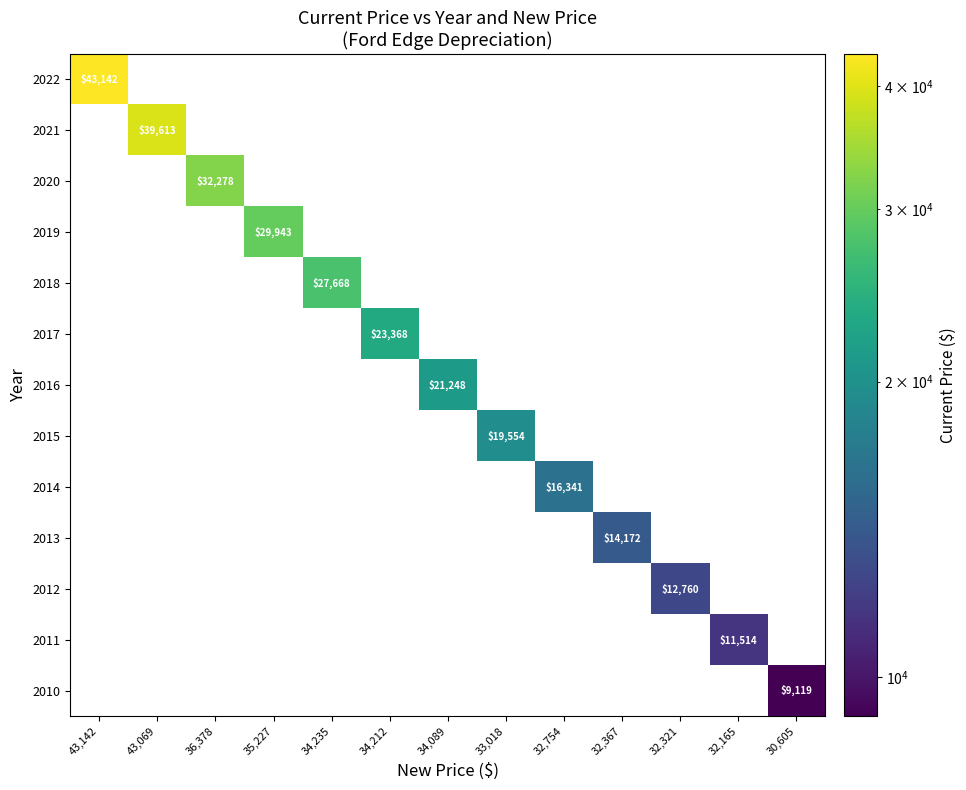

What is the minimum value shown in the chart?

9119.0